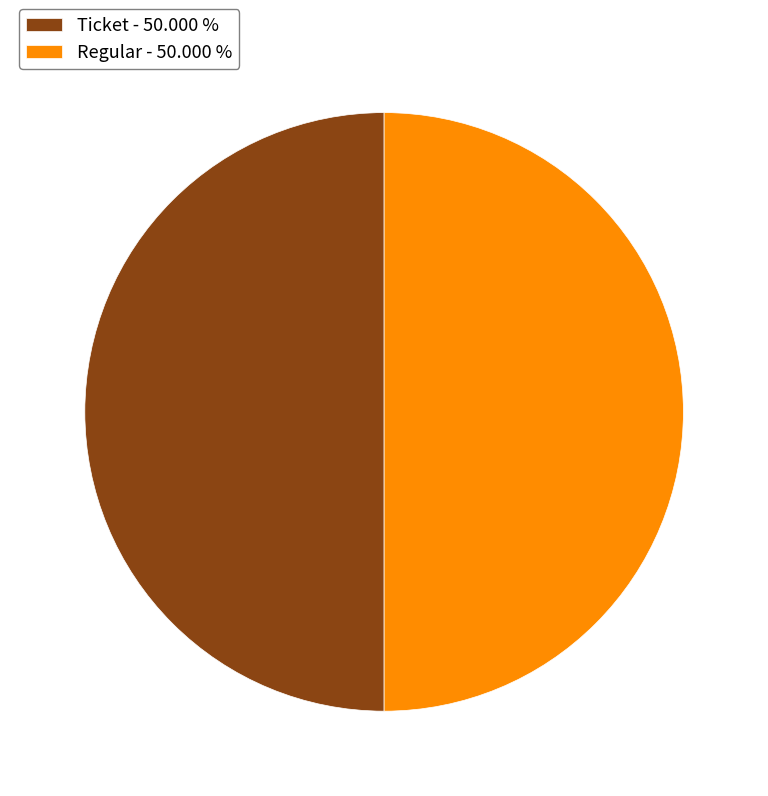

Do Ticket - 50.000 % and Regular - 50.000 % together represent more than half of the pie?

Yes